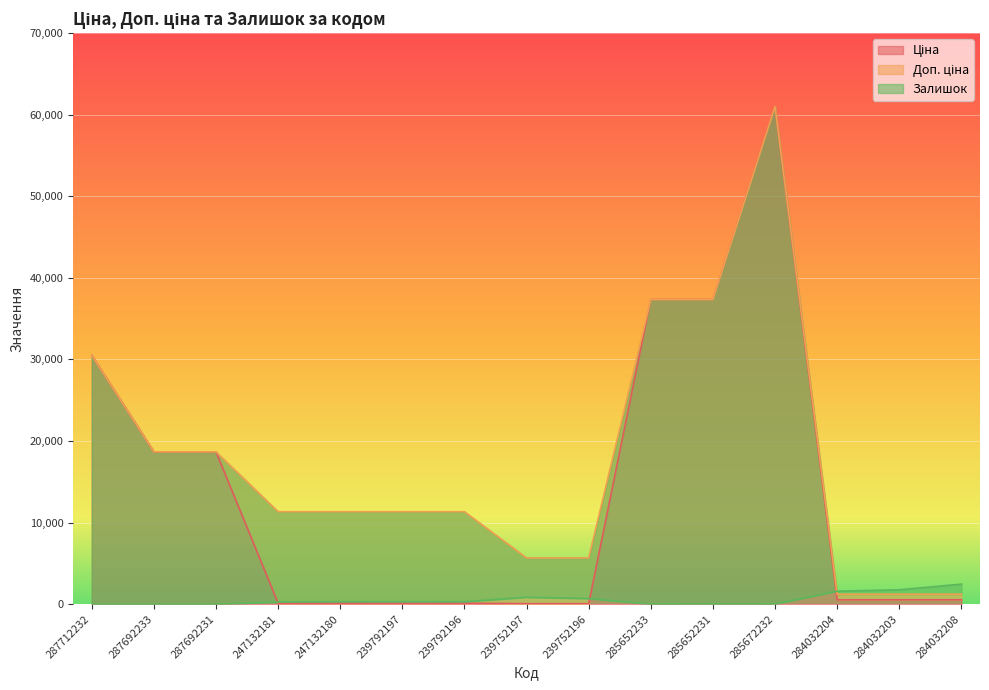

What is the label of the 11th point from the right?

247132180